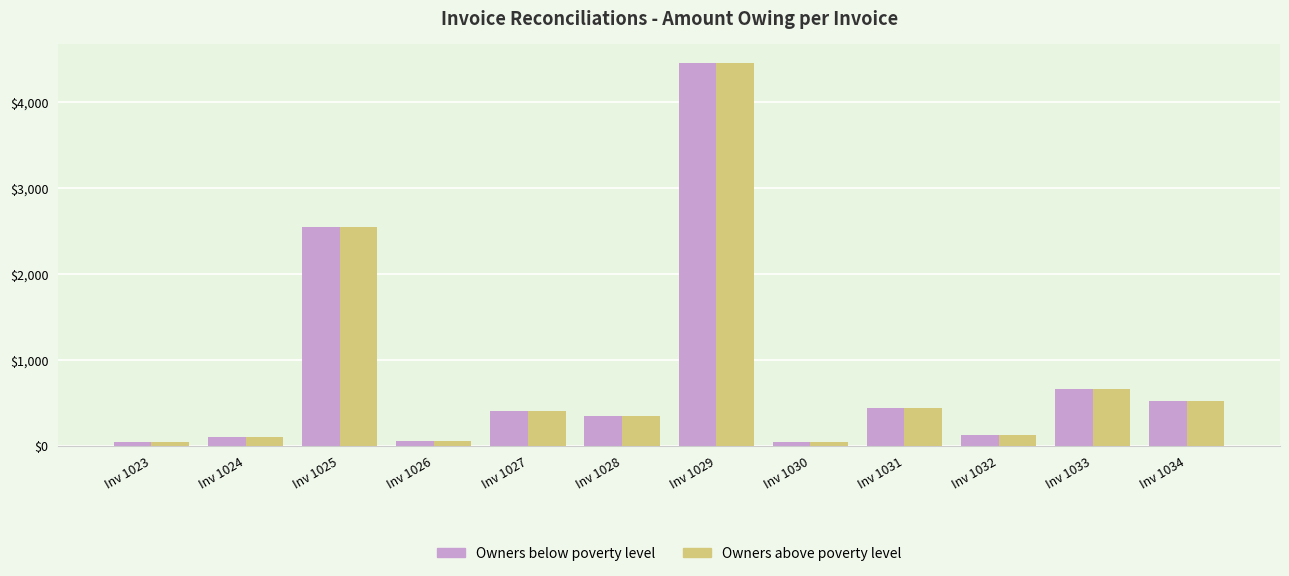

Which category has the highest value in the Owners above poverty level series?

Inv 1029